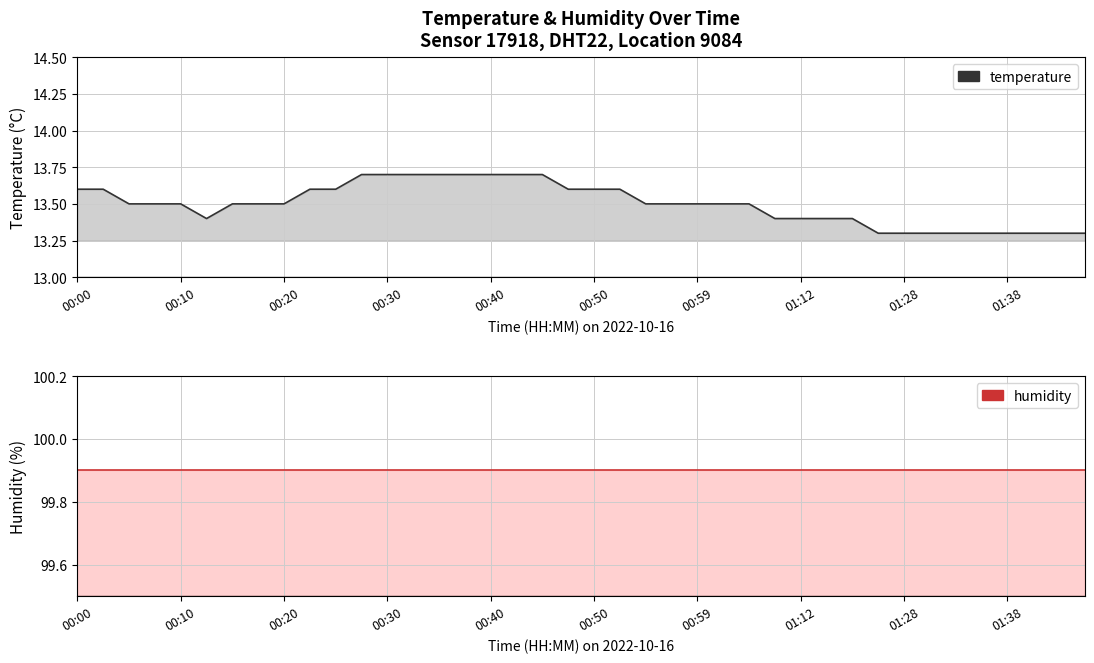

True or false: temperature has more than 1 interior local peaks.

False